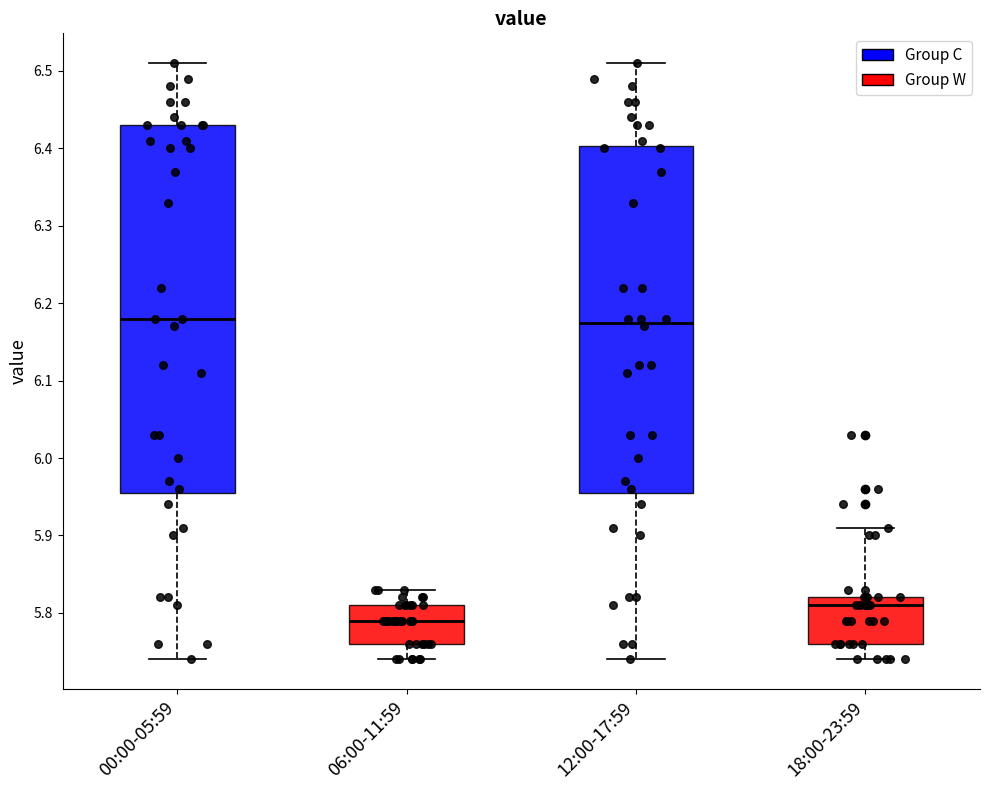

Reading left to right, transcribe this box plot: for each box, give where its median line is, the range the box spans, and where its two whiskers end, as read against the y-axis. The values are not printed on the chart, so give them approximately, as read against the axis.

00:00-05:59: median 6.18, box 5.96 to 6.43, whiskers 5.74 to 6.51
06:00-11:59: median 5.79, box 5.76 to 5.81, whiskers 5.74 to 5.83
12:00-17:59: median 6.18, box 5.96 to 6.40, whiskers 5.74 to 6.51
18:00-23:59: median 5.81, box 5.76 to 5.82, whiskers 5.74 to 5.91